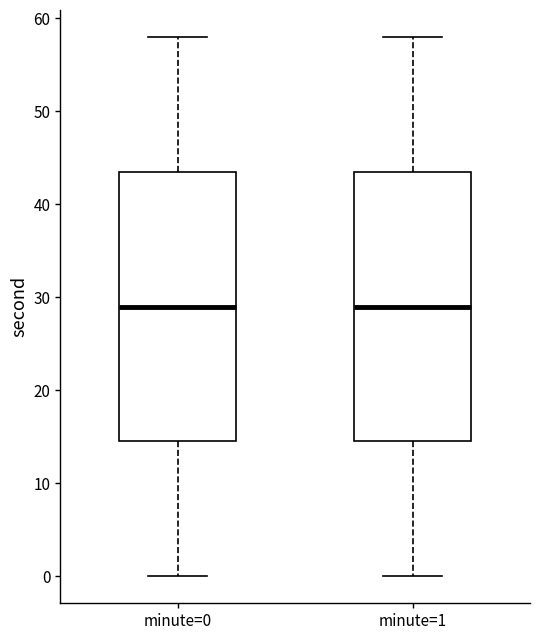

Where does the upper whisker of the box for minute=1 end on the y-axis? The values are not printed on the chart, so give them approximately, as read against the axis.

58